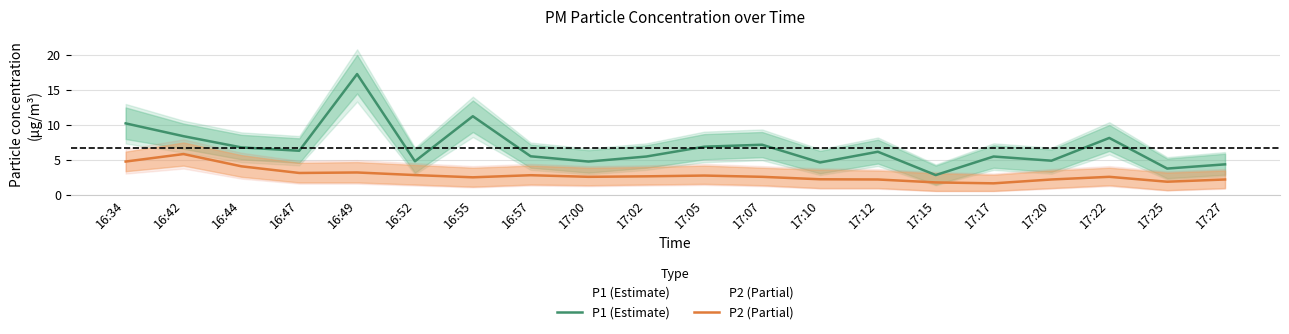

At how many categories does at least one series exceed 12?

1